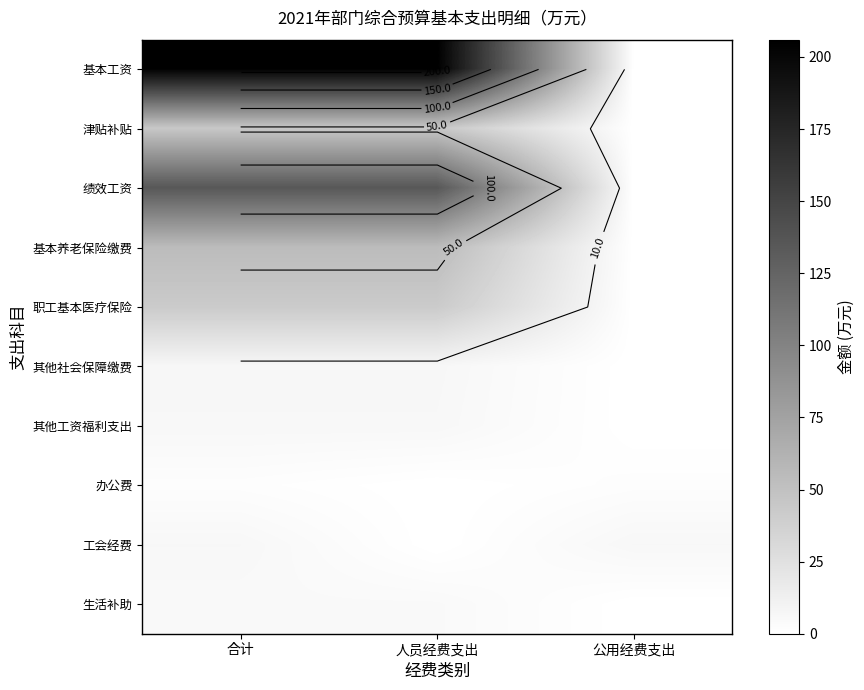

At which category does the chart reach its minimum across all series?

公用经费支出